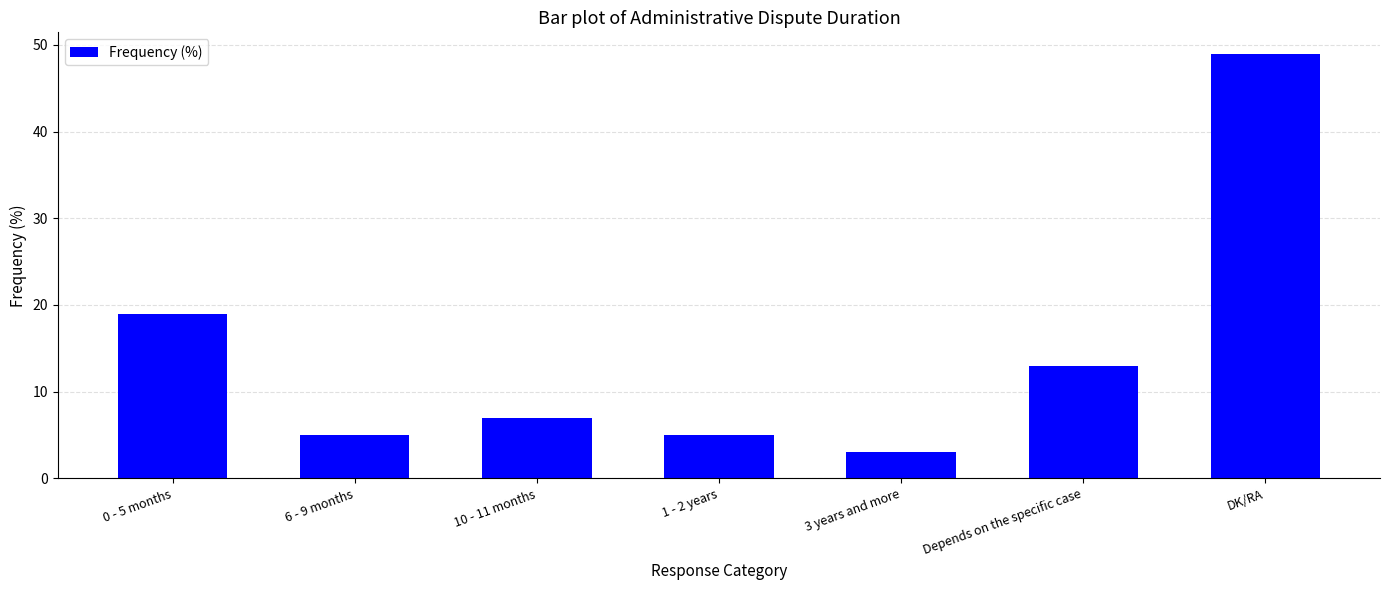

Read the value at 3 years and more, to the nearest 5.

5